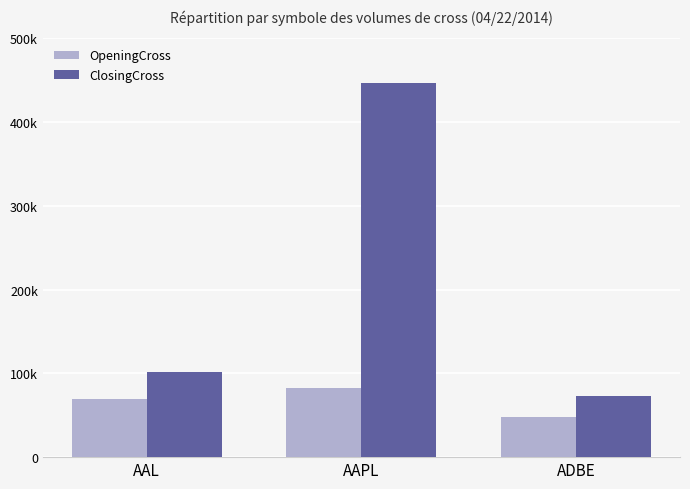

Rank the categories by ClosingCross value from lowest to highest.

ADBE, AAL, AAPL